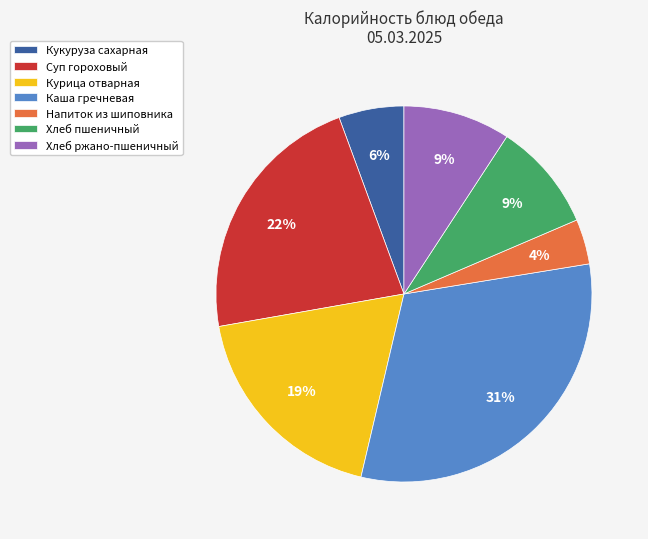

What percentage is the Хлеб пшеничный slice, to the nearest percent?

9%